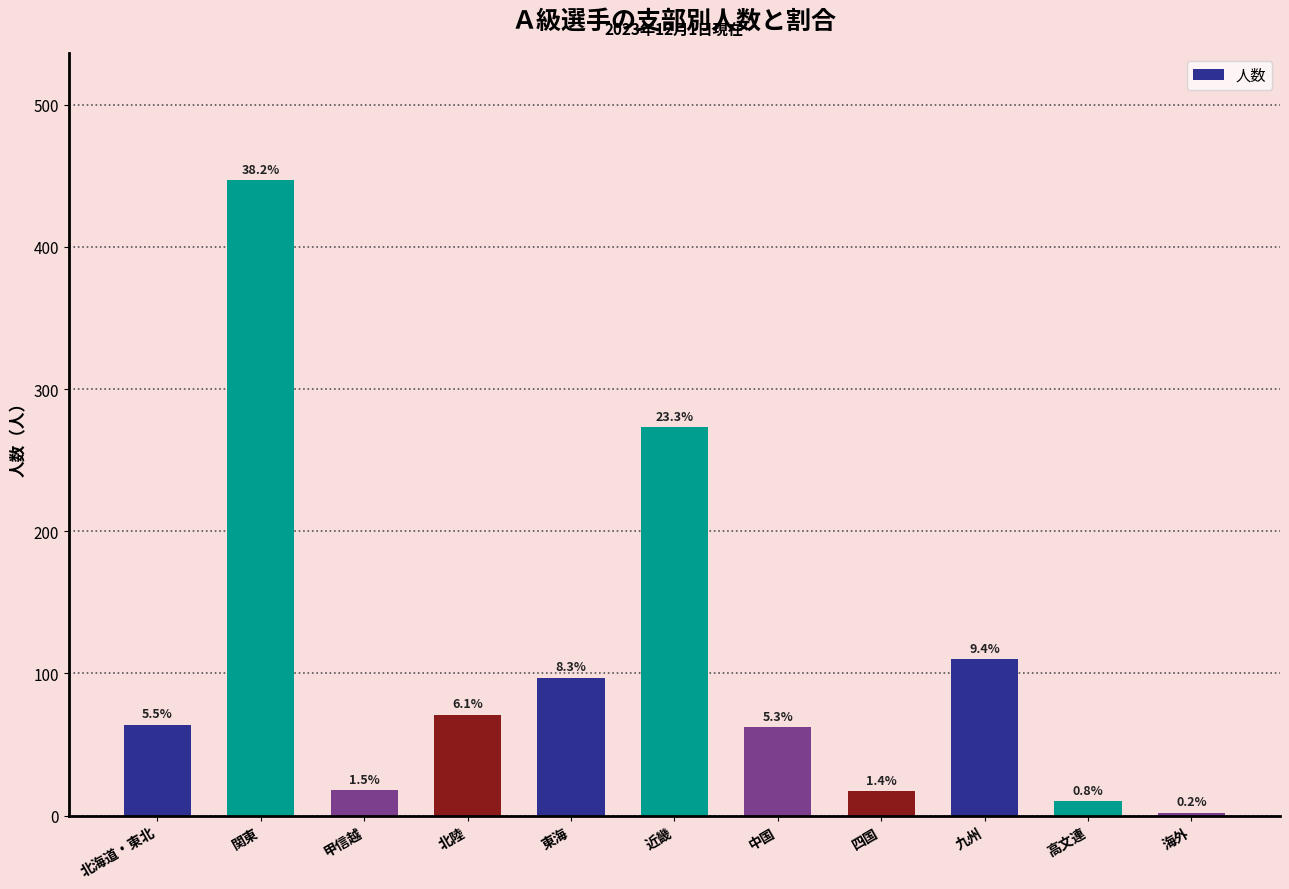

What is the label of the 10th bar from the left?

高文連